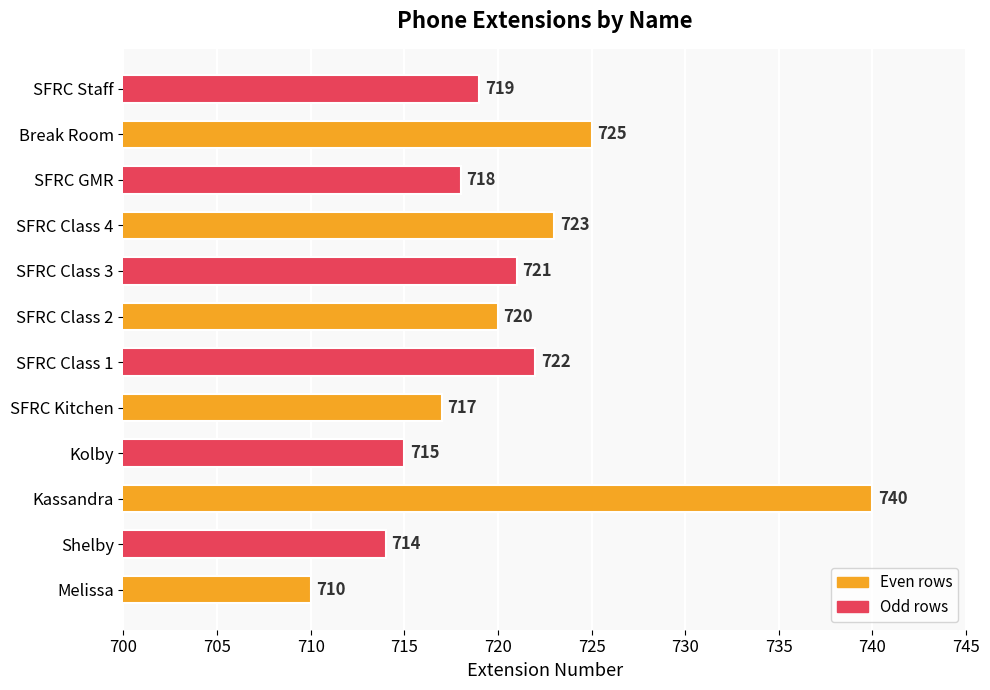

At which label is the value closest to 725?

Break Room